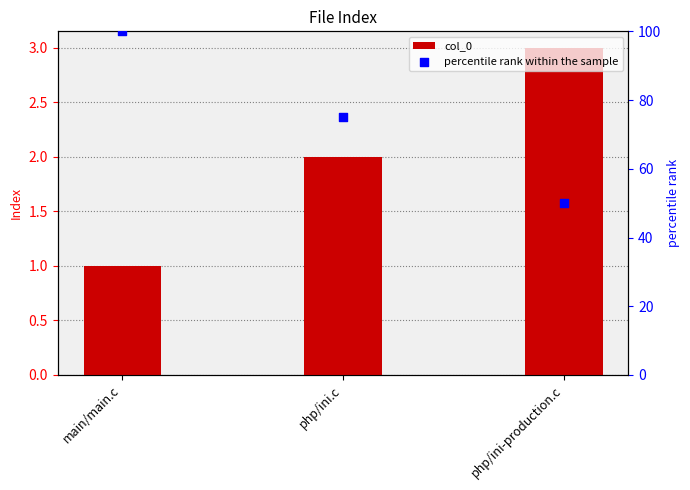

Which series has the widest spread of Y values?

percentile rank within the sample